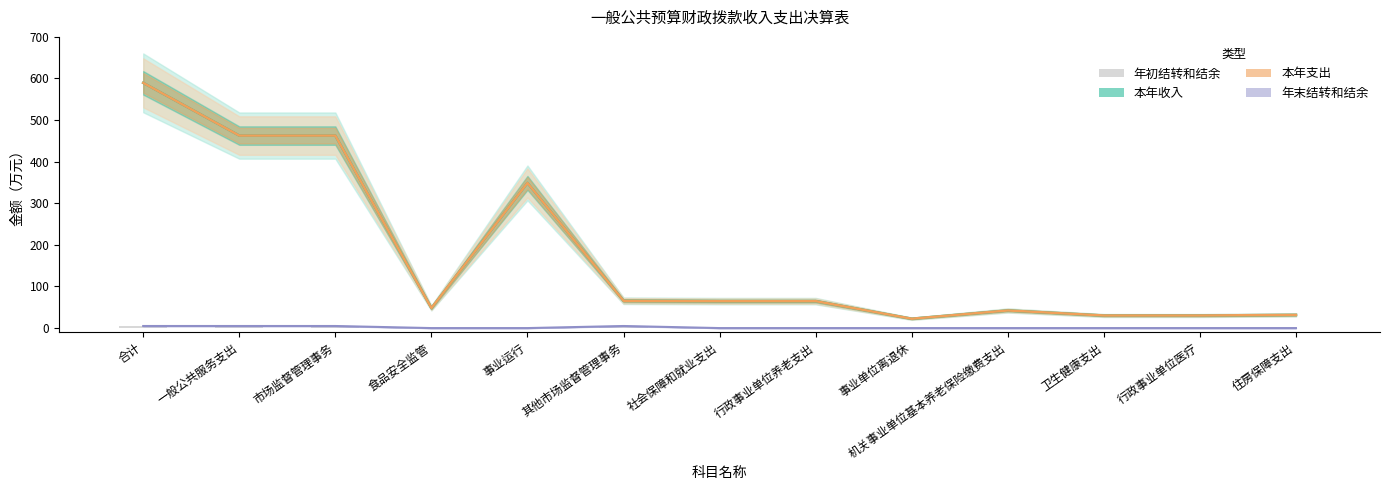

Read the 年初结转和结余 value at 卫生健康支出.

0.3